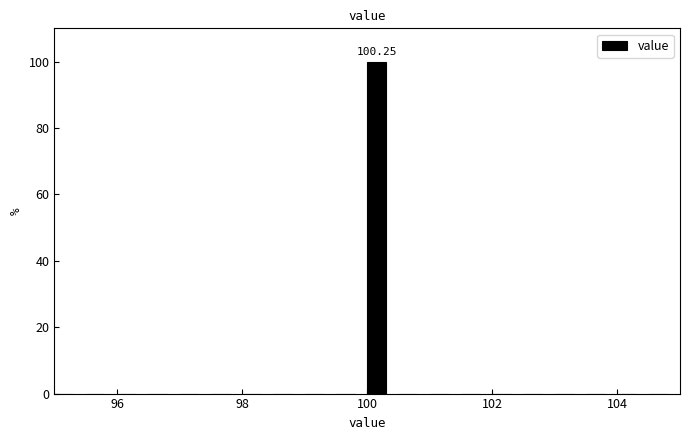

Around what value on the x-axis is the tallest bar? Give the approximate position of its centre, as read against the axis.

100.2